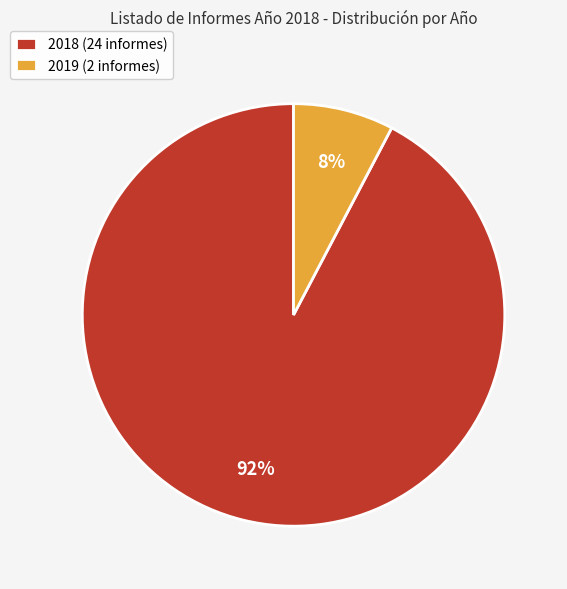

Approximately how many times larger is the value at 2019 compared to 2018?

0.1